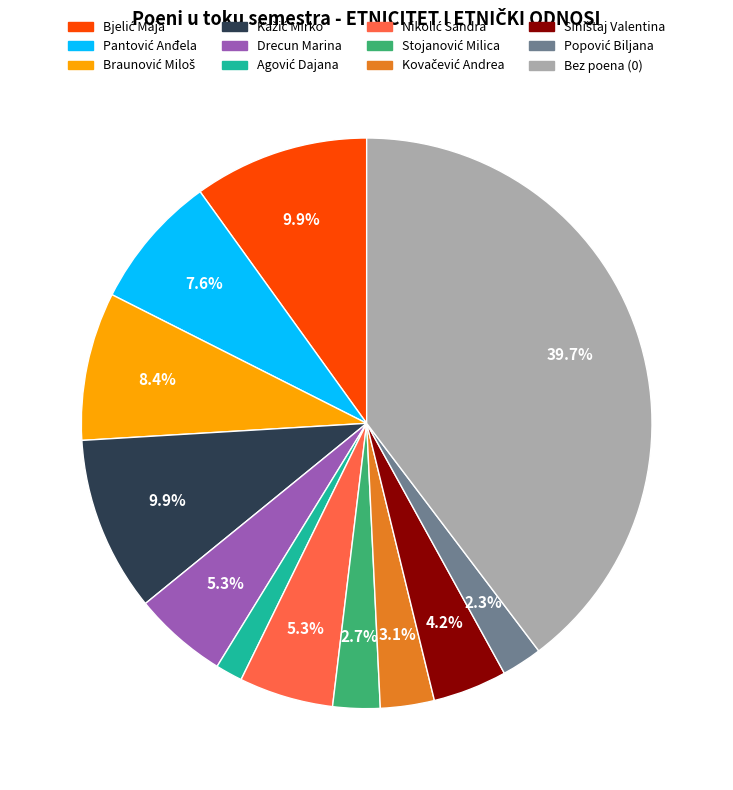

Is there a majority slice in this chart?

No